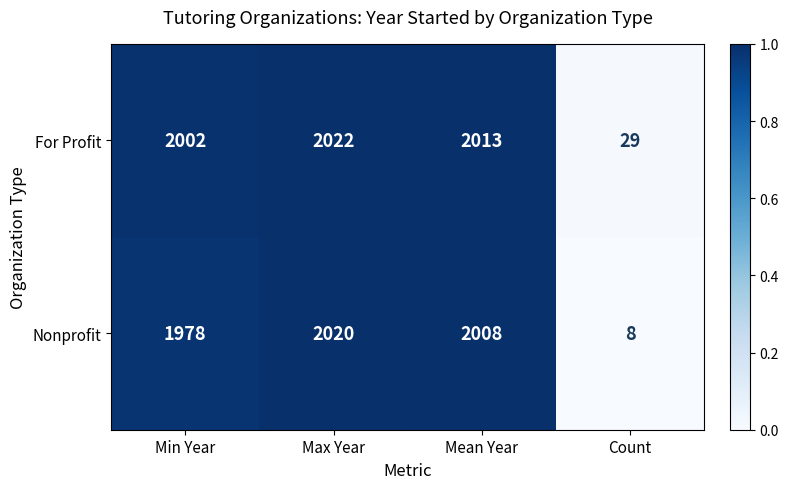

At which category is the sum across all series the highest?

Max Year